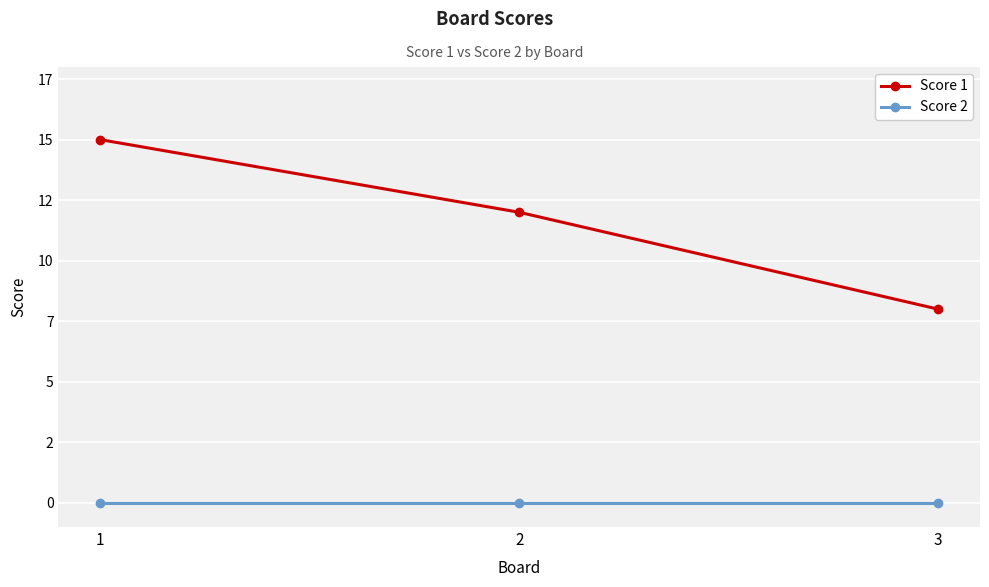

Does the chart have visible grid lines?

Yes